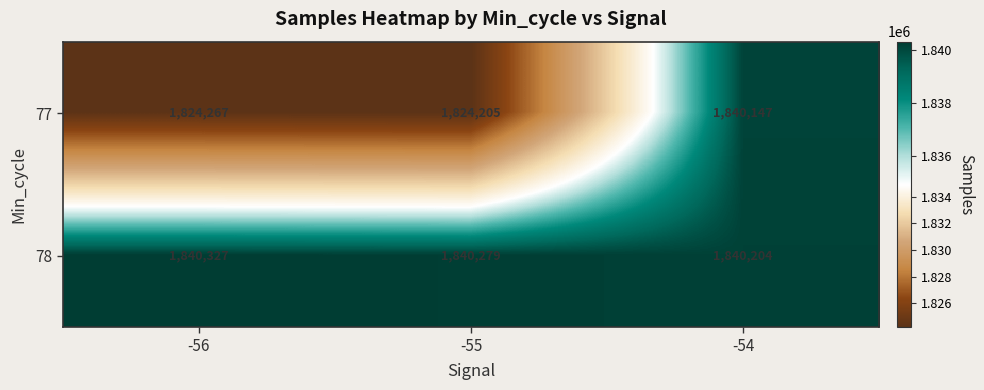

Is it true that 77 equals 1840147 at -54?

True